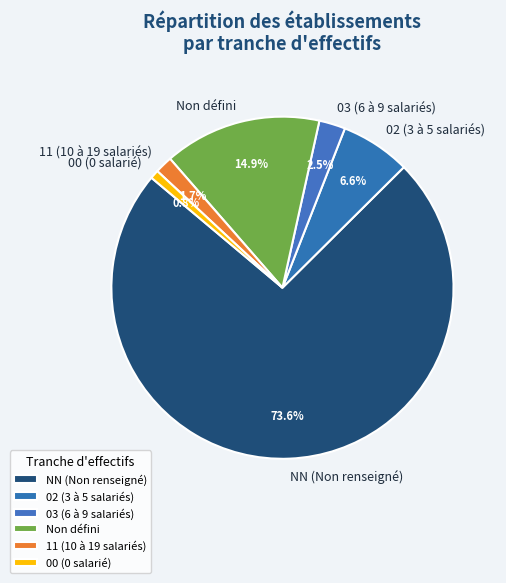

Do 03 (6 à 9 salariés) and NN (Non renseigné) together represent more than half of the pie?

Yes